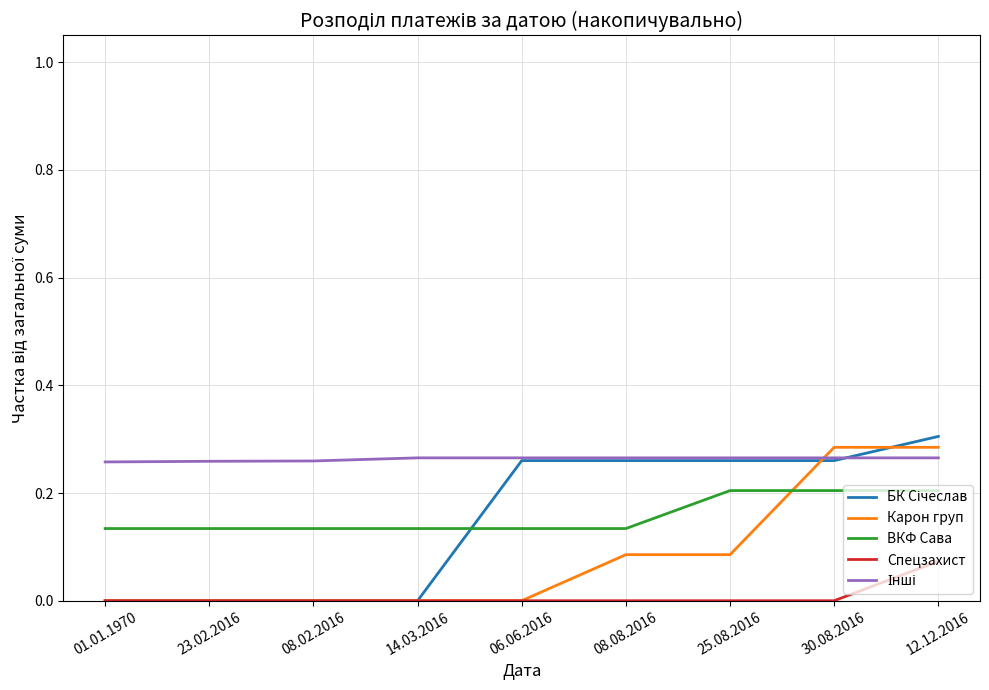

Between which two adjacent categories do ВКФ Сава and Карон груп first intersect?

25.08.2016 and 30.08.2016